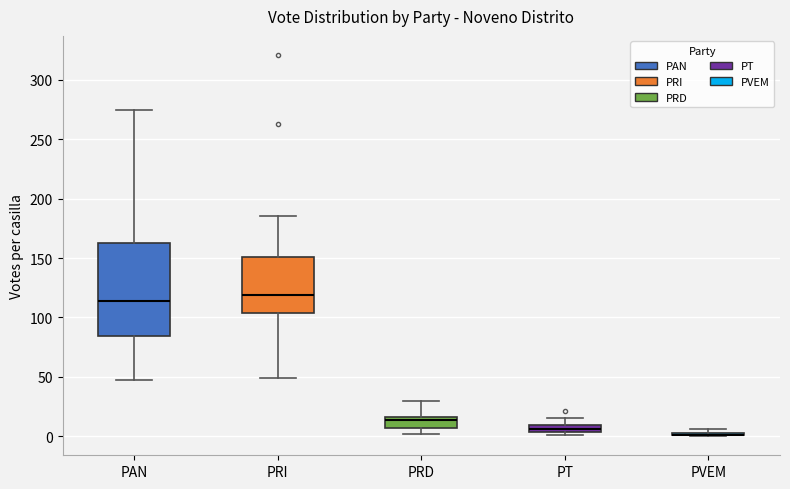

Which box is the tallest, from its lower edge to its upper edge?

PAN